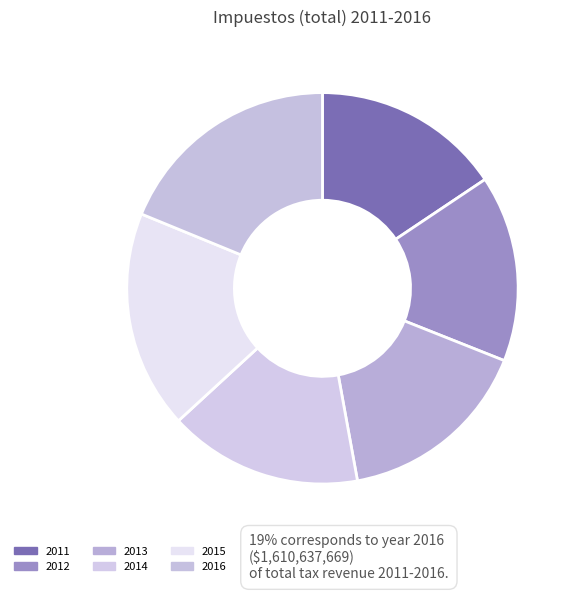

How many slices are in this pie chart?

6